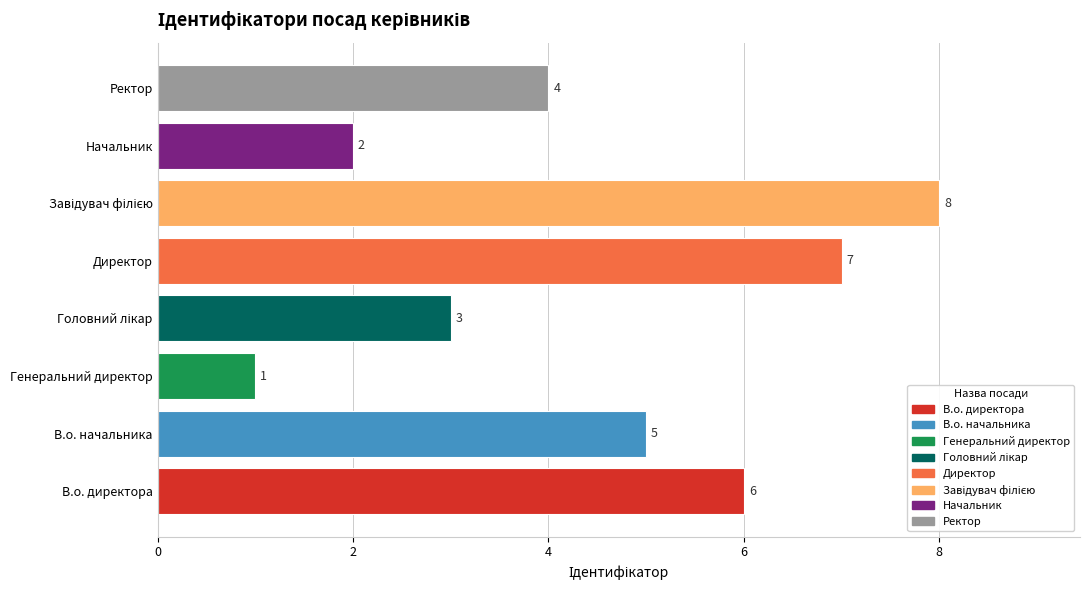

Approximately how many times larger is the value at Директор compared to Генеральний директор?

7.0